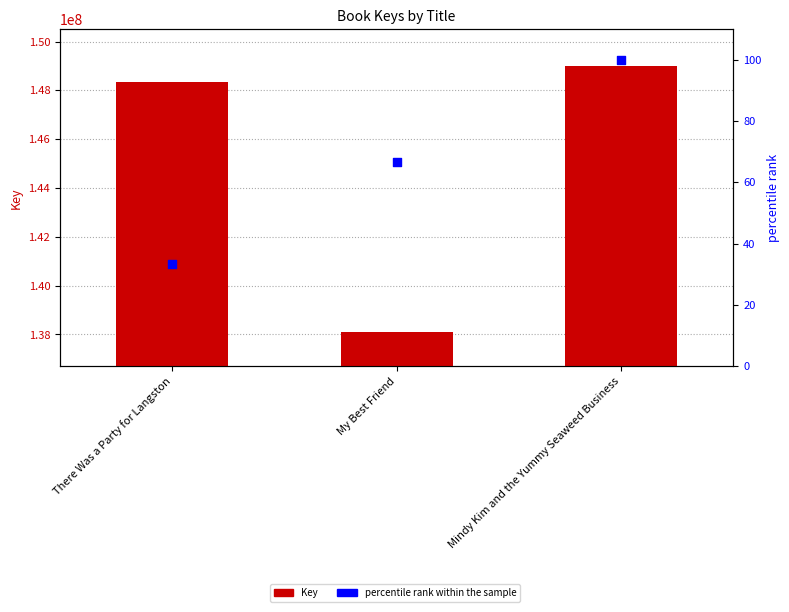

What are all the series names shown in the legend?

Key, percentile rank within the sample